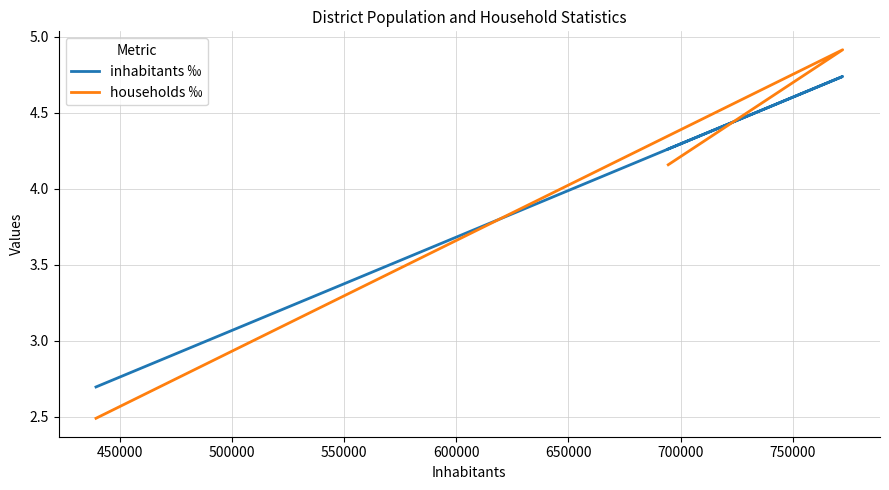

What is the value of the households ‰ point at the 2nd from the left?

4.9